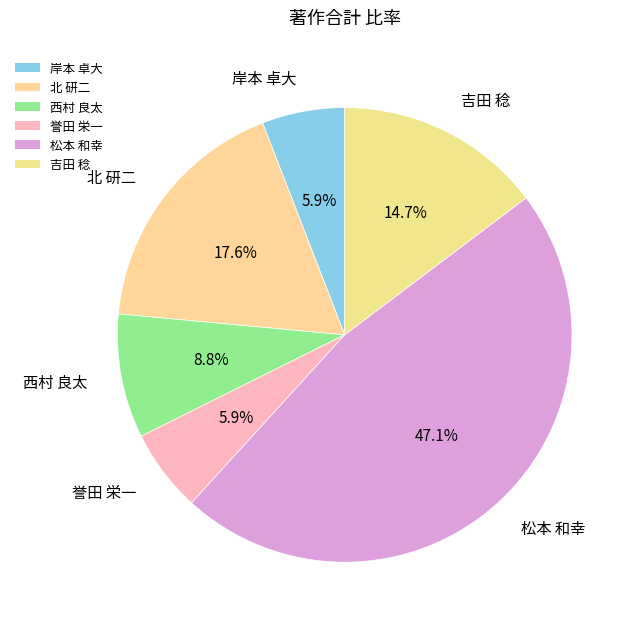

Which category has the biggest portion of the pie?

松本 和幸